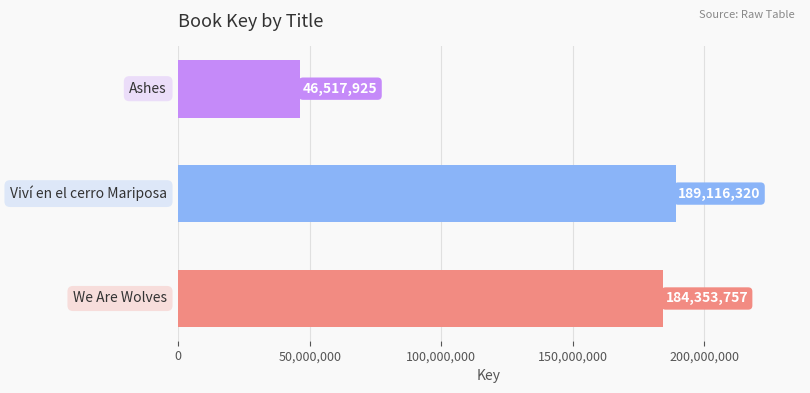

Reading bottom to top, extract all data points from this chart.

184353757	189116320	46517925